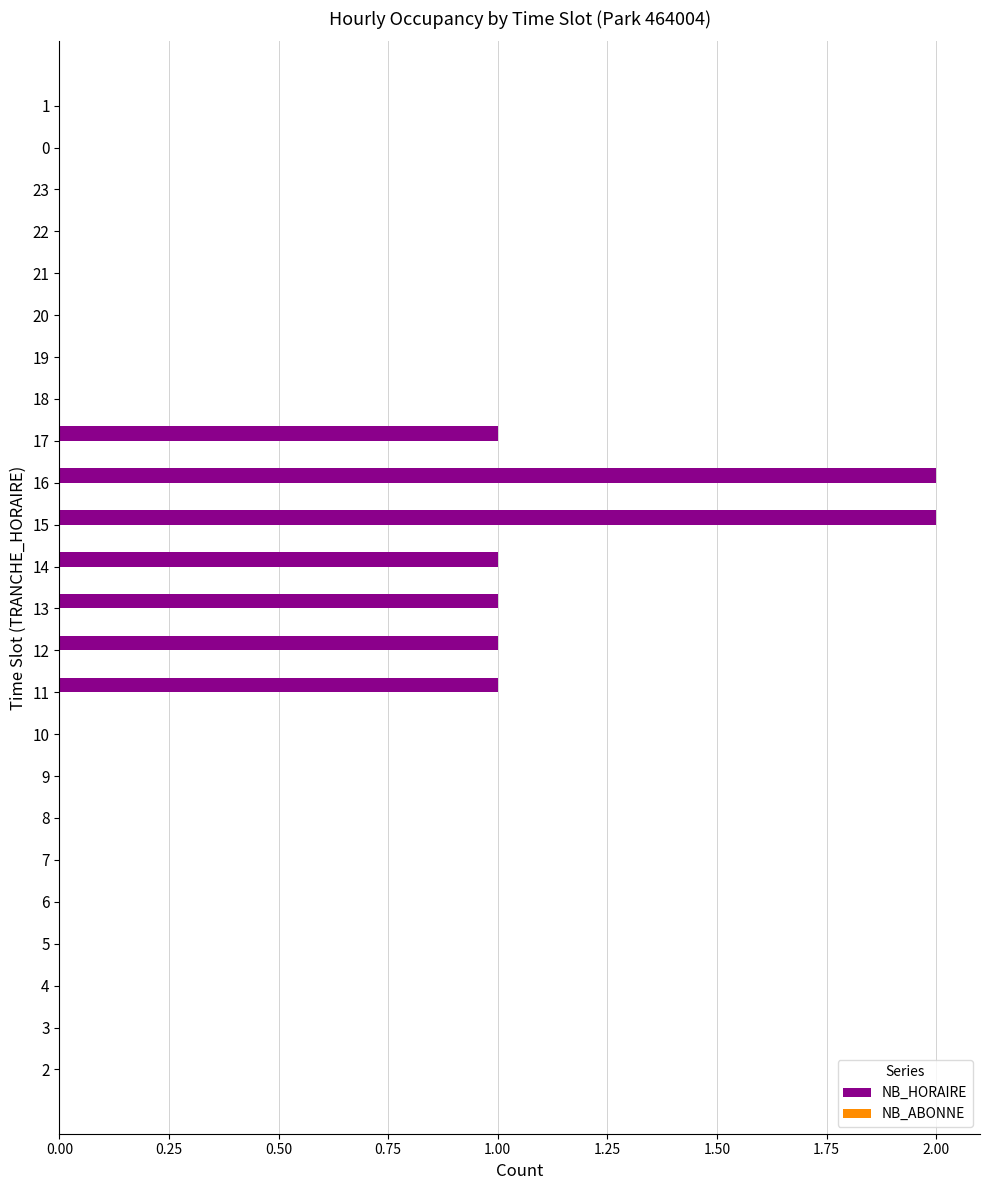

Reading bottom to top, what are all the values shown in this chart?

2=0	3=0	4=0	5=0	6=0	7=0	8=0	9=0	10=0	11=1	12=1	13=1	14=1	15=2	16=2	17=1	18=0	19=0	20=0	21=0	22=0	23=0	0=0	1=0